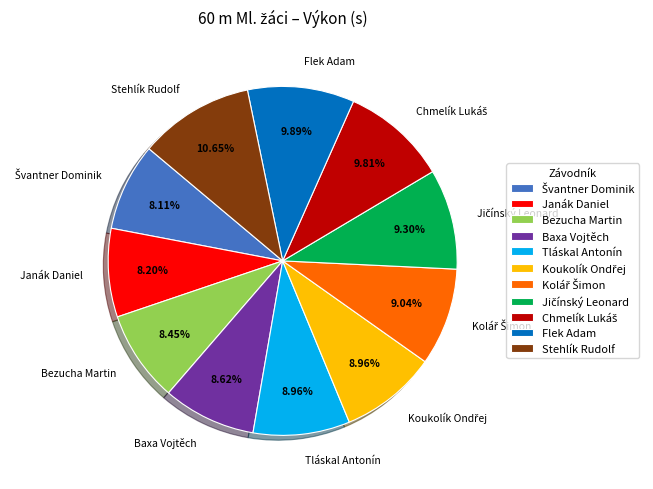

How many slices are in this pie chart?

11